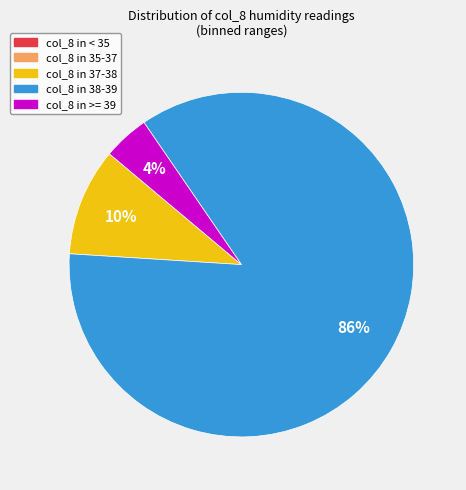

To the nearest percent, what is the average slice percentage?

33%